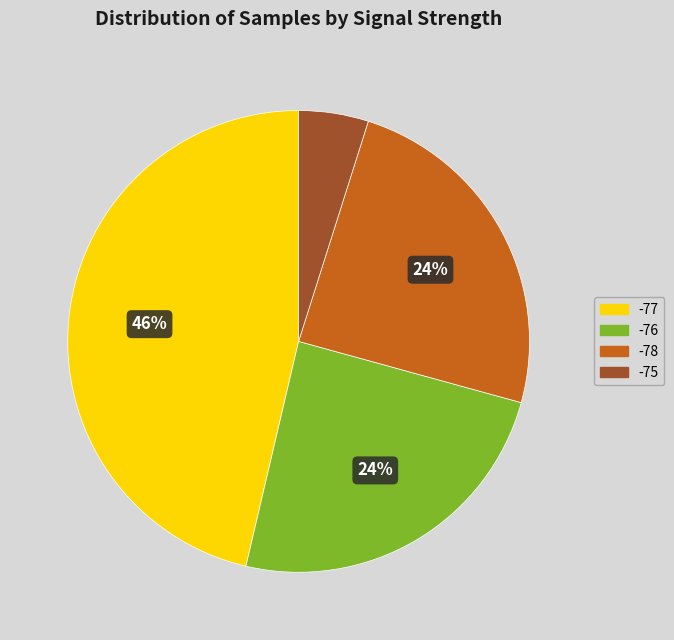

Which category has the biggest portion of the pie?

-77